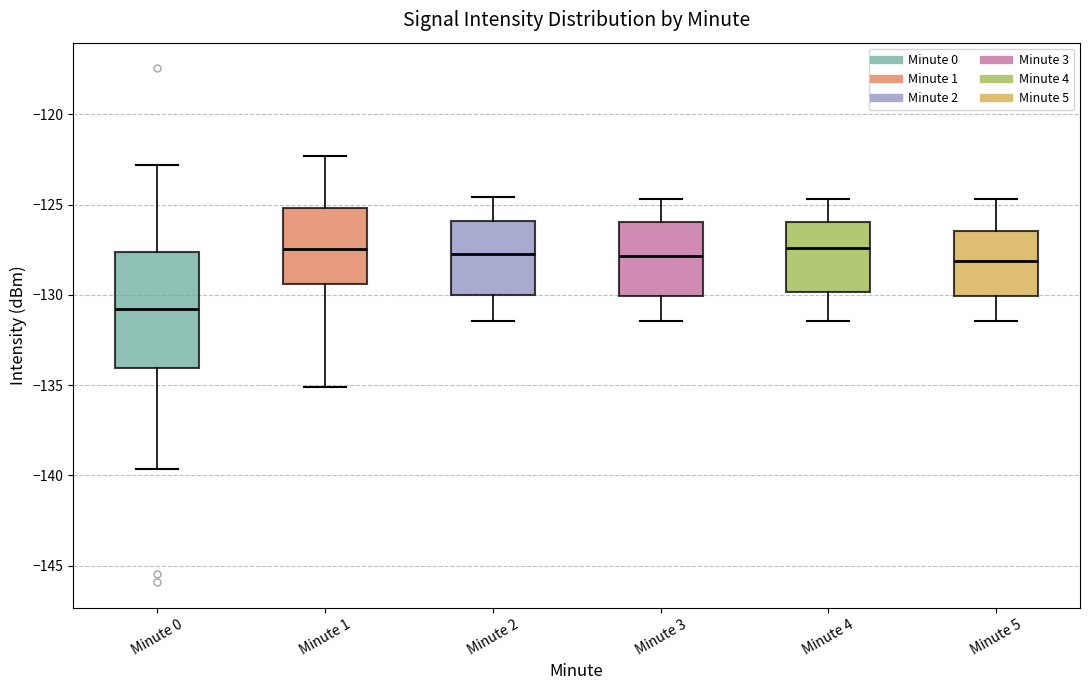

Where does the median line of the box for Minute 0 sit on the y-axis? The values are not printed on the chart, so give them approximately, as read against the axis.

-131.0